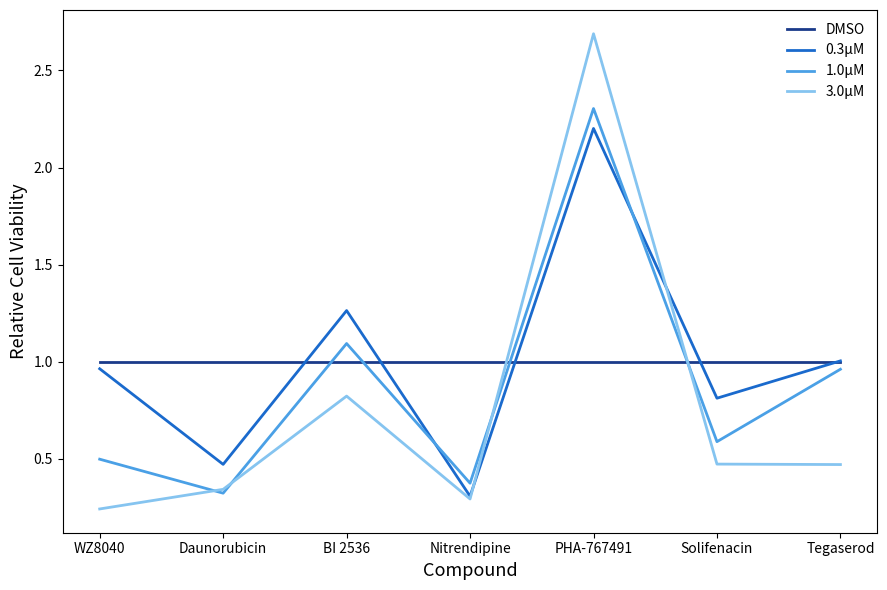

What is the difference between the highest and lowest values at Nitrendipine?

0.7